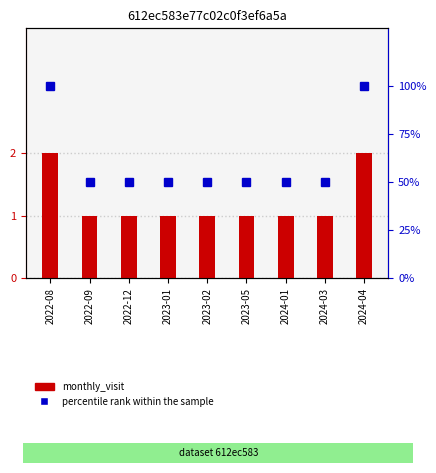

Rank the series by their average value, from highest to lowest.

percentile rank within the sample, monthly_visit